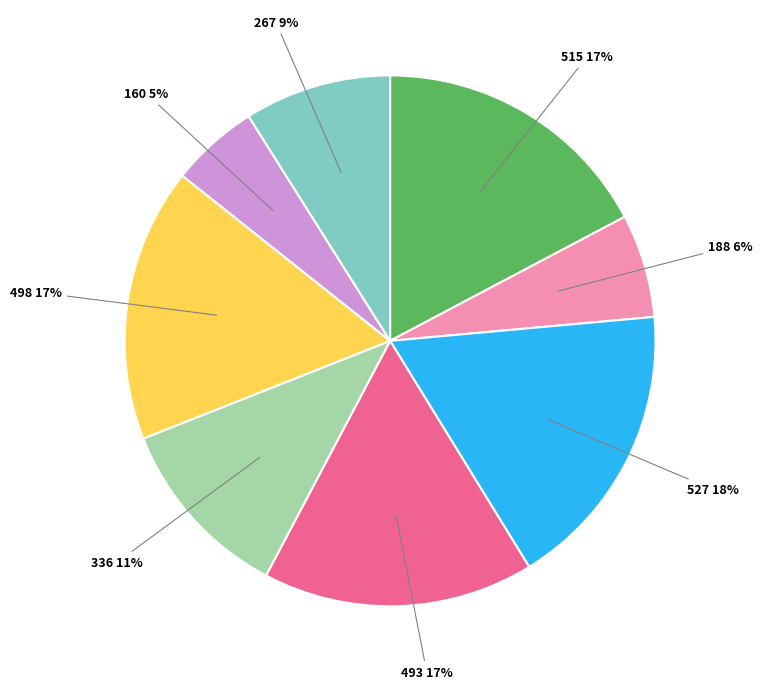

Is there any slice that represents more than half of the pie?

No